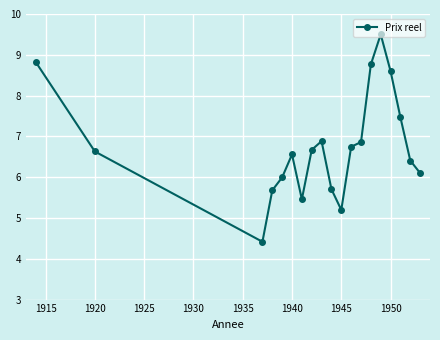

What is the difference between the maximum and second lowest values?

4.3